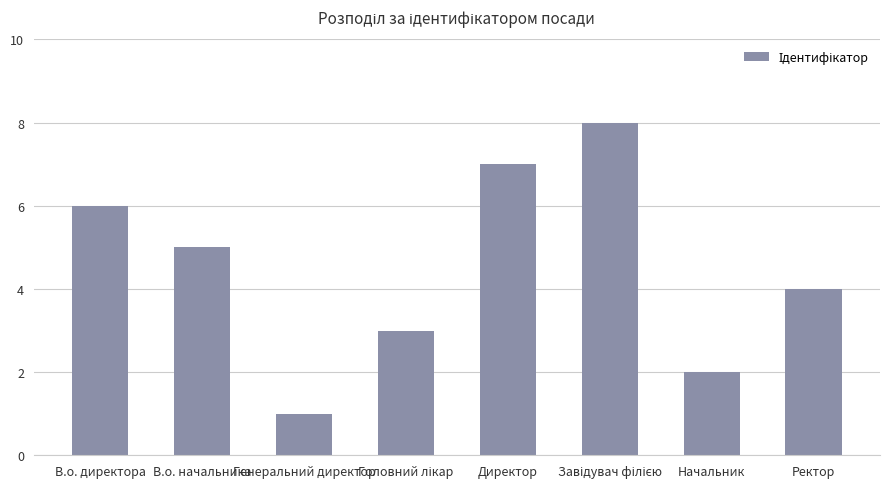

True or false: the data shows 5 at В.о. начальника.

True